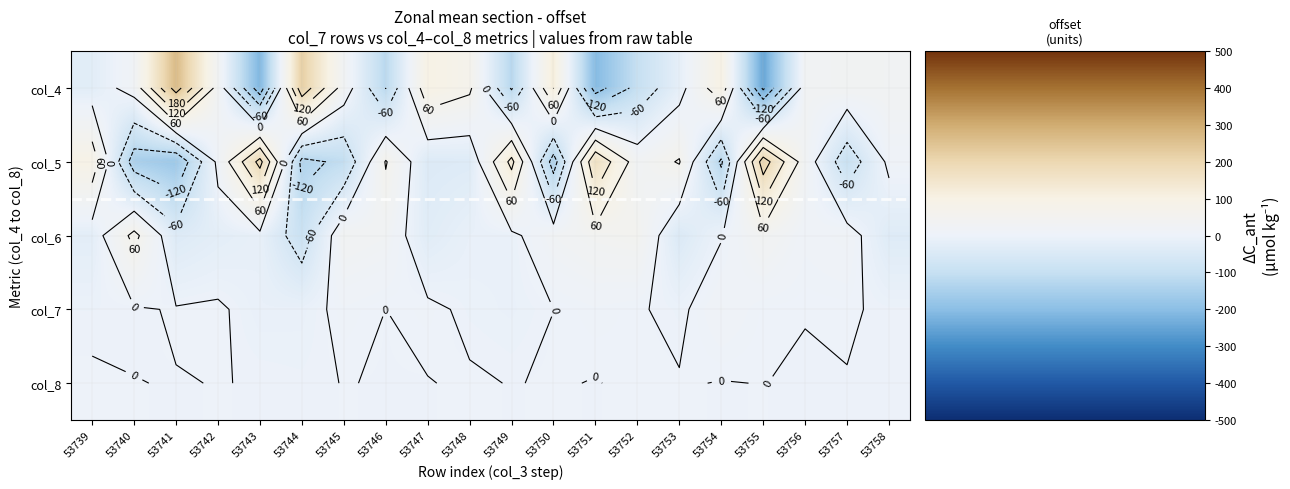

The col_8 series shows -0.9 at 53757. True or false?

False